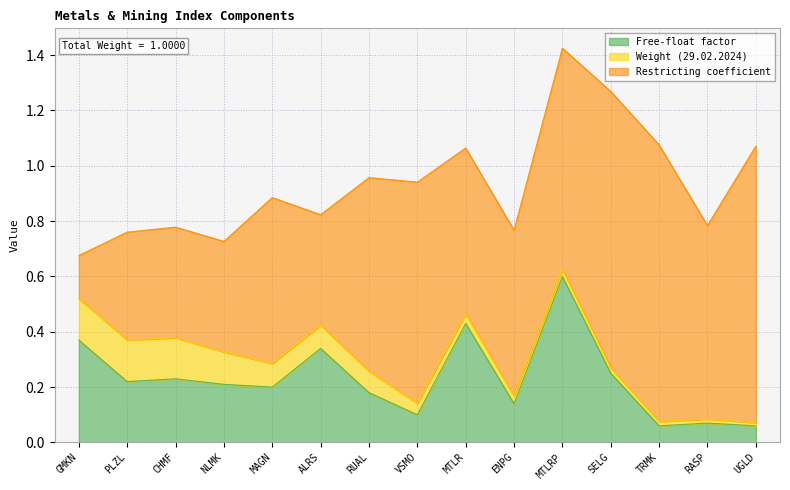

What is the difference between the maximum and second lowest values in the Free-float factor series?

0.5